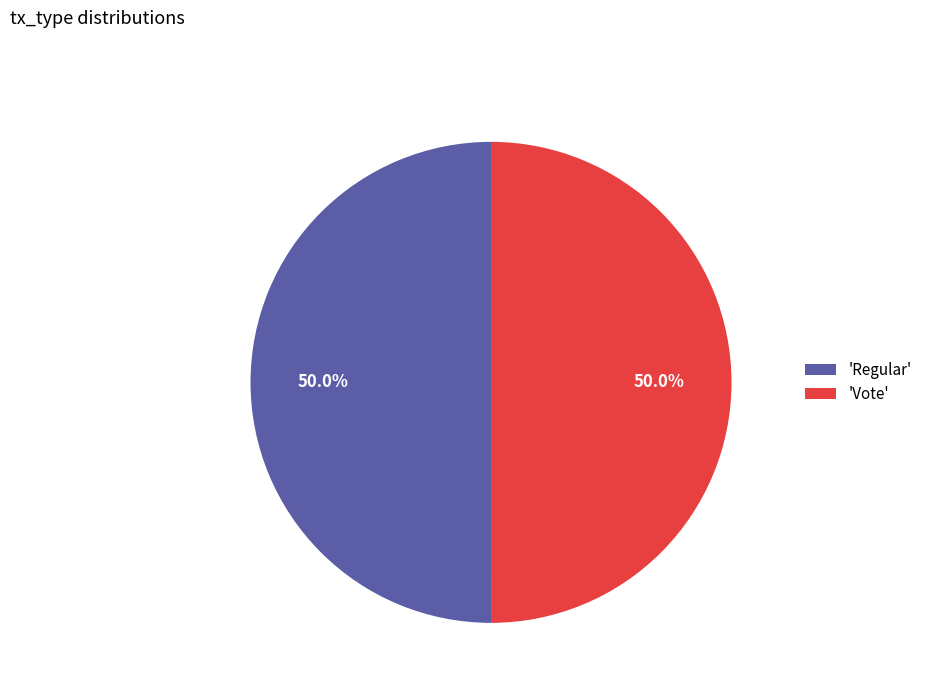

Is the sum of 'Regular' and 'Vote' greater than half?

Yes